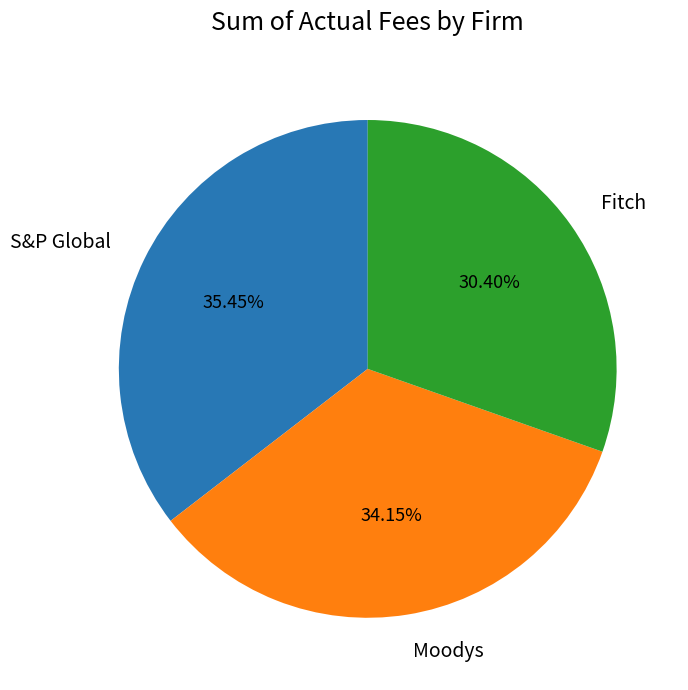

To the nearest percent, what is the combined percentage of Fitch and S&P Global?

66%